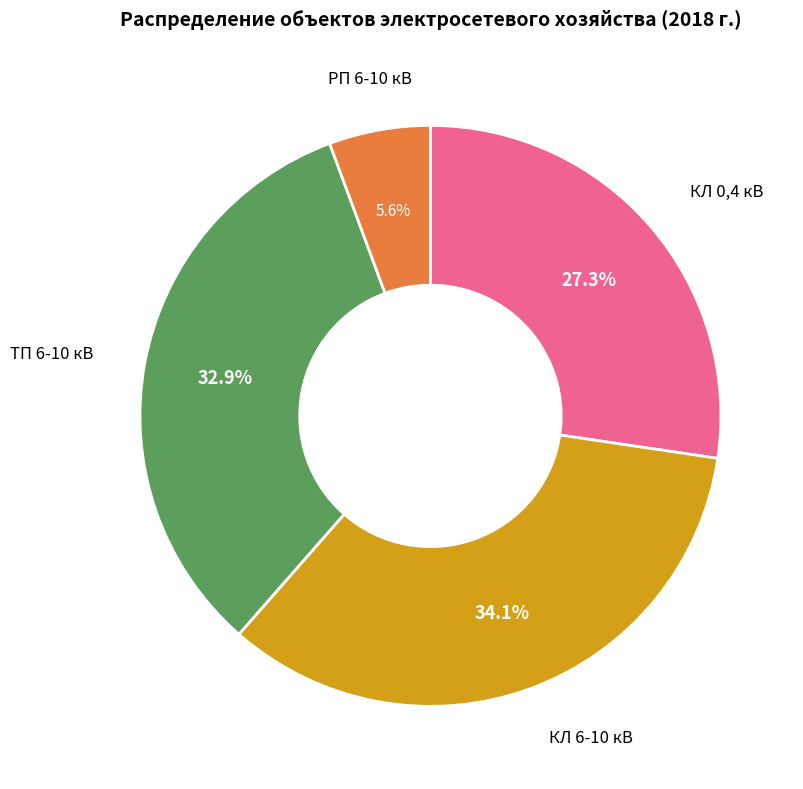

Is there any slice that represents more than half of the pie?

No